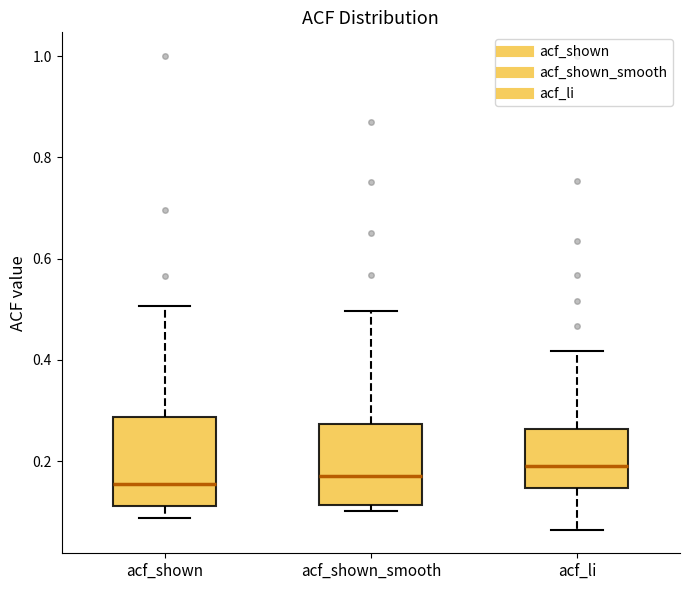

Where does the median line of the box for acf_shown_smooth sit on the y-axis? The values are not printed on the chart, so give them approximately, as read against the axis.

0.18